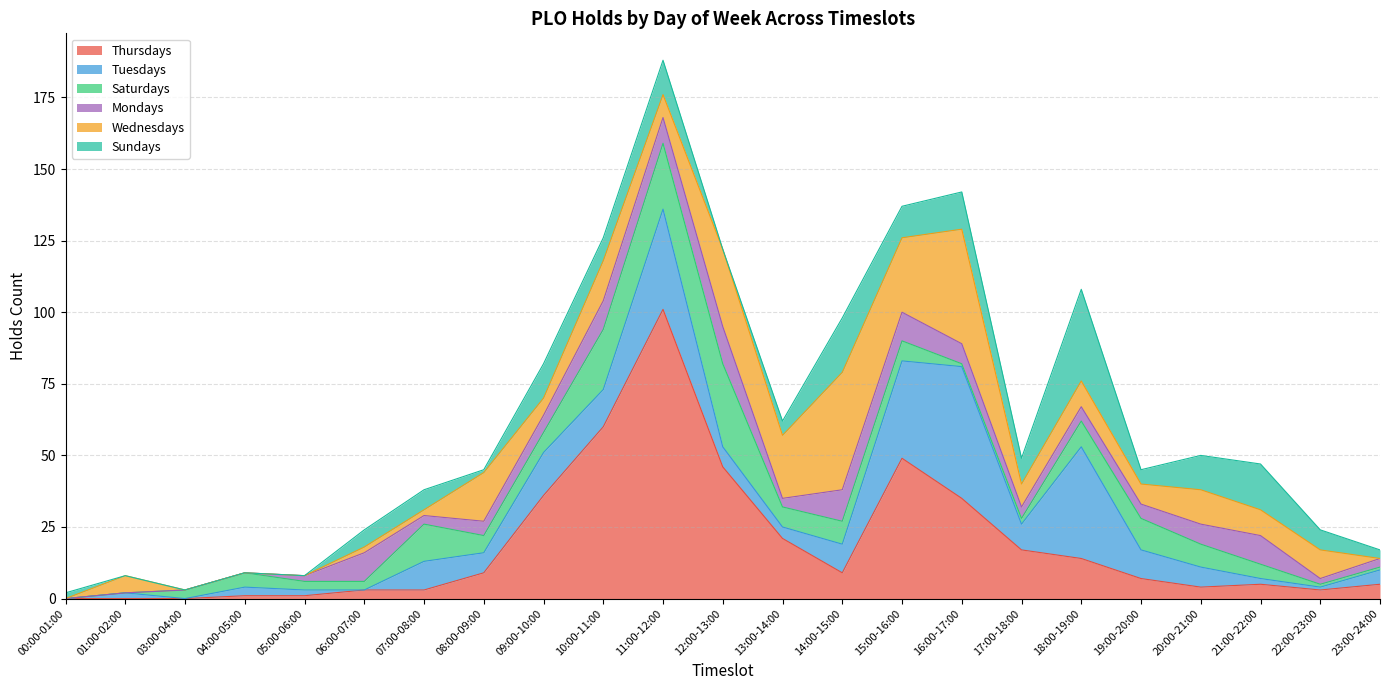

What is the label of the 12th point from the right?

12:00-13:00